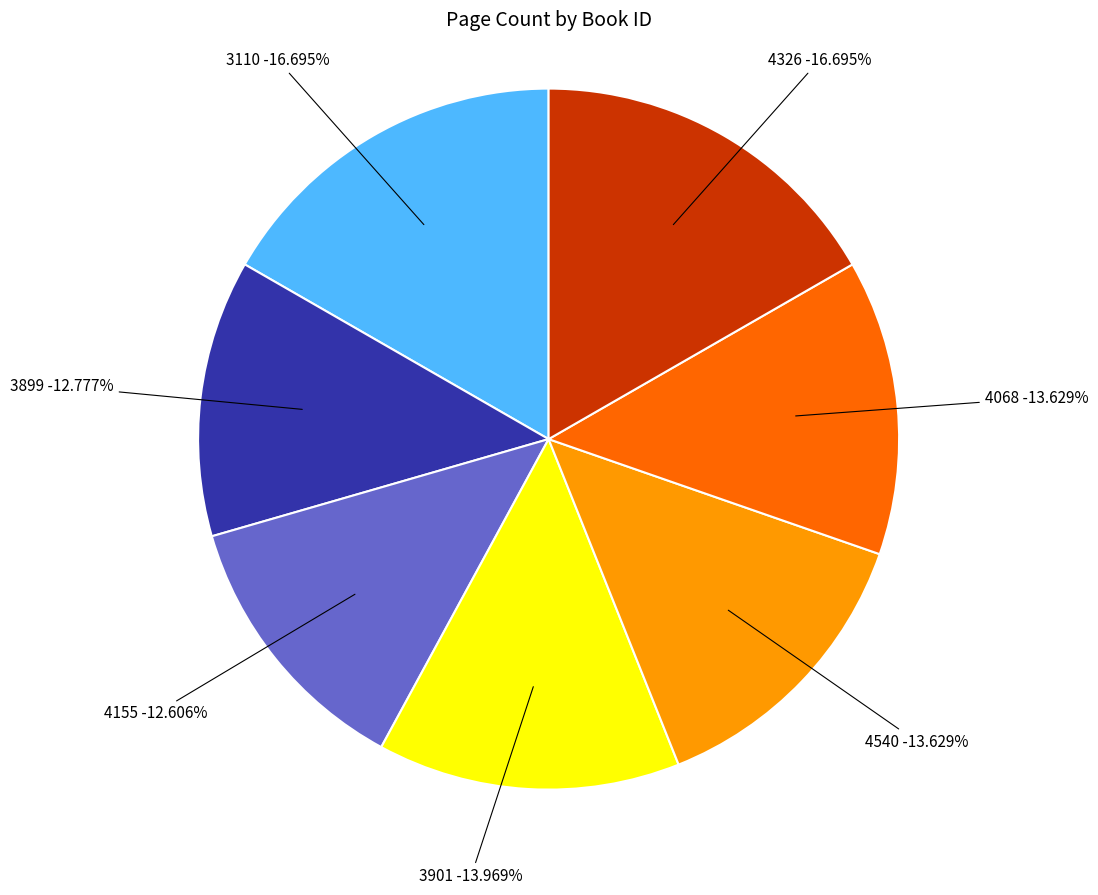

True or false: 3899 accounts for 13% of the total.

True